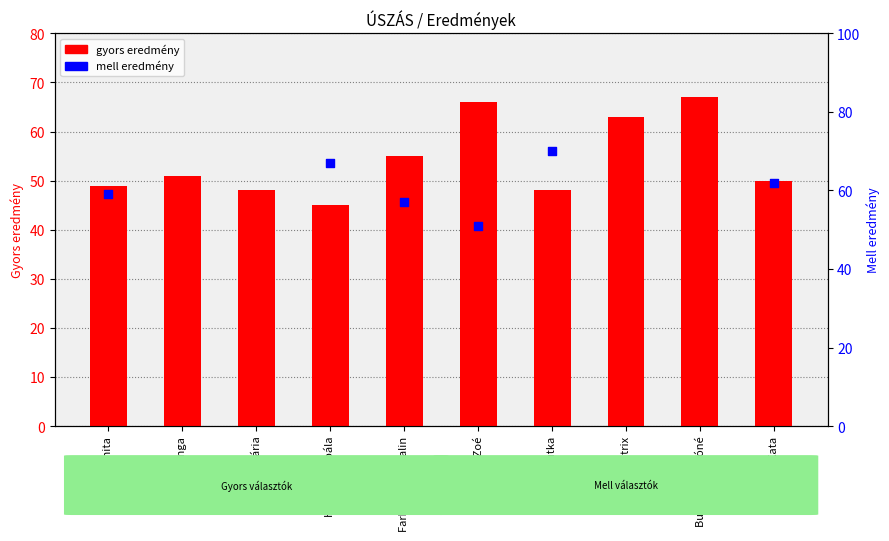

At how many categories does at least one series exceed 65?

4